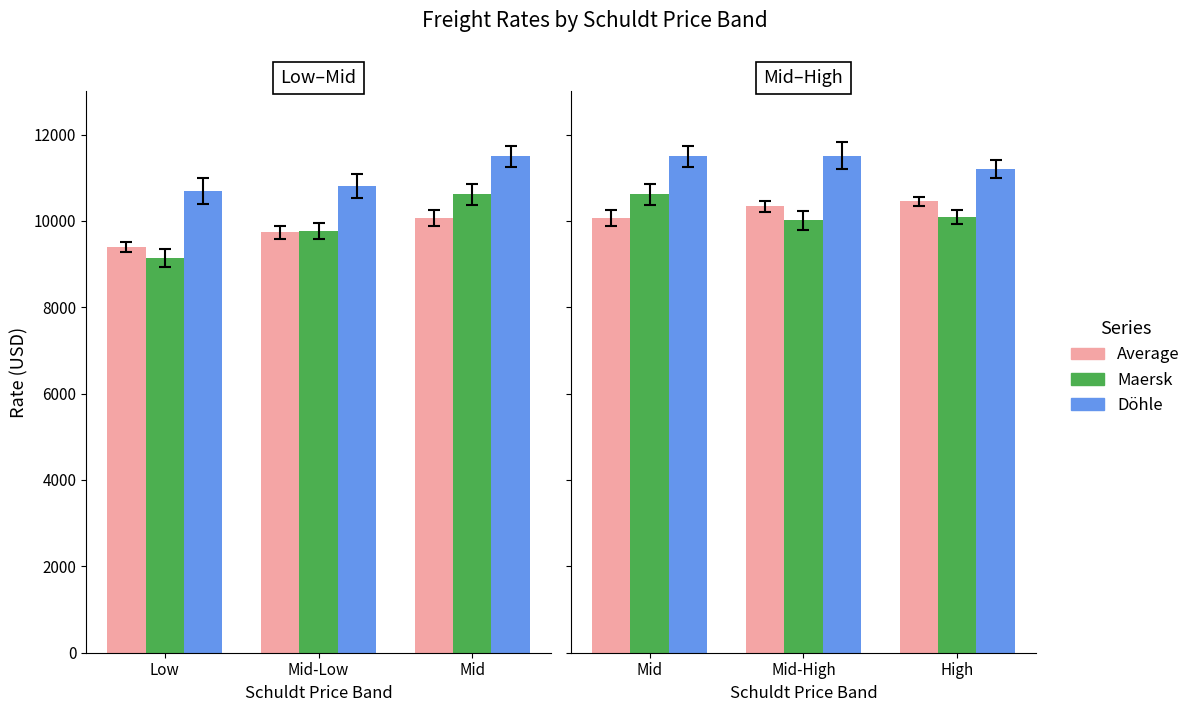

Does the chart contain stacked bars?

No